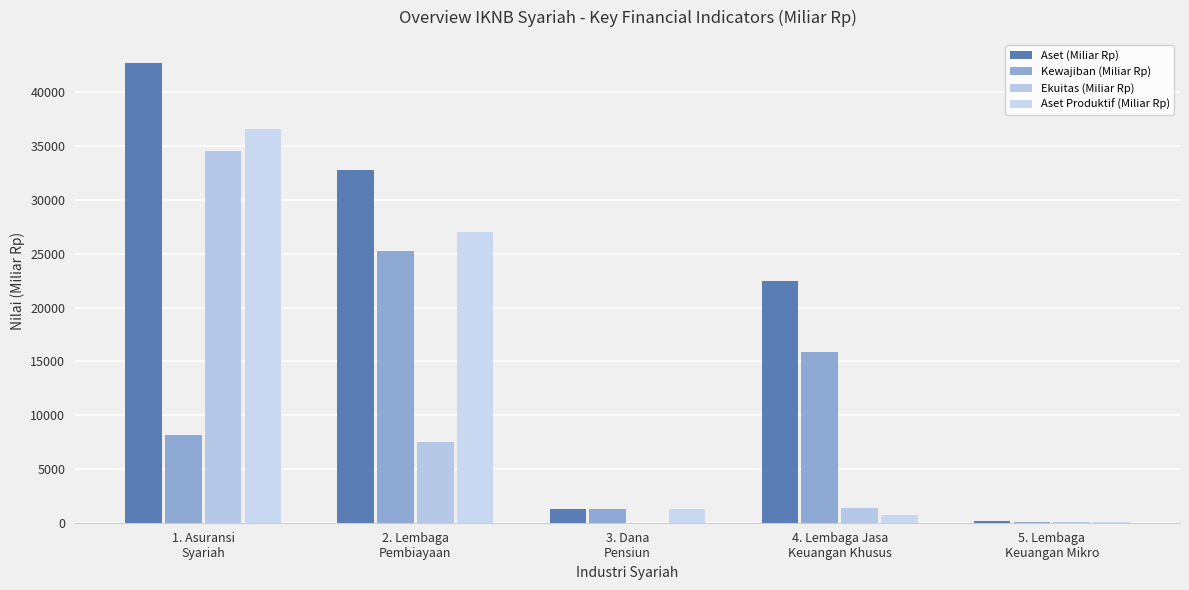

Reading right to left, list all the values displayed in this chart.

Aset (Miliar Rp): 5. Lembaga
Keuangan Mikro=115.5	4. Lembaga Jasa
Keuangan Khusus=22501.5	3. Dana
Pensiun=1316.9	2. Lembaga
Pembiayaan=32774.2	1. Asuransi
Syariah=42741.6
Kewajiban (Miliar Rp): 5. Lembaga
Keuangan Mikro=28.4	4. Lembaga Jasa
Keuangan Khusus=15826.2	3. Dana
Pensiun=1316.9	2. Lembaga
Pembiayaan=25300.6	1. Asuransi
Syariah=8141.6
Ekuitas (Miliar Rp): 5. Lembaga
Keuangan Mikro=23.7	4. Lembaga Jasa
Keuangan Khusus=1408.4	3. Dana
Pensiun=0.0	2. Lembaga
Pembiayaan=7473.6	1. Asuransi
Syariah=34529.3
Aset Produktif (Miliar Rp): 5. Lembaga
Keuangan Mikro=63.4	4. Lembaga Jasa
Keuangan Khusus=698.0	3. Dana
Pensiun=1289.8	2. Lembaga
Pembiayaan=27065.1	1. Asuransi
Syariah=36584.6